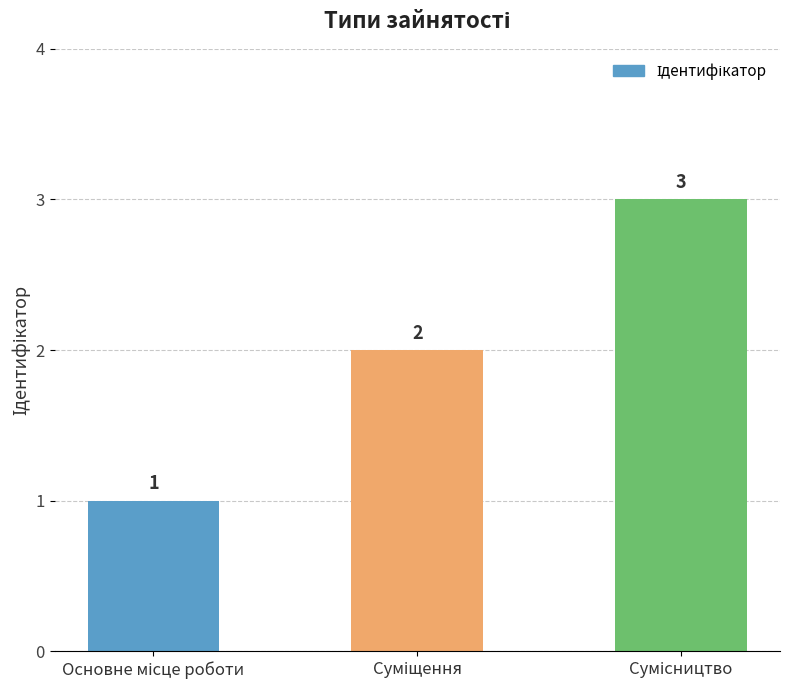

What is the sum of all values?

6